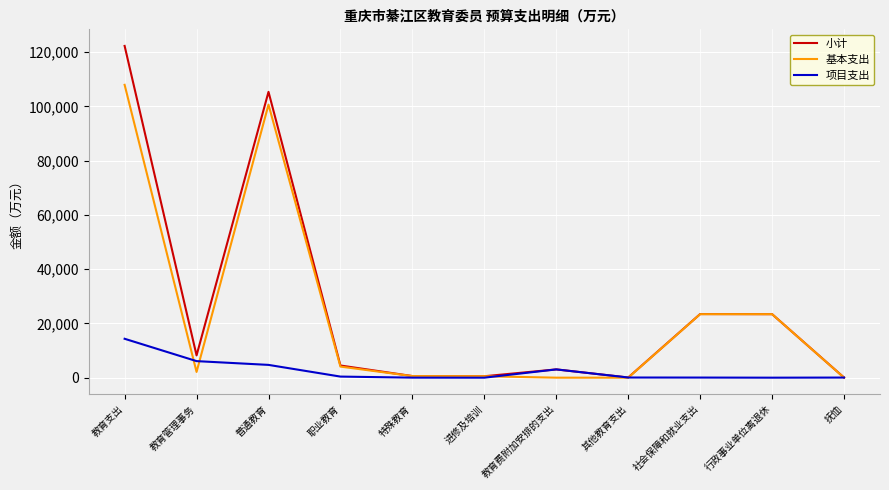

What is the difference between the second highest and minimum values in the 小计 series?

105330.7